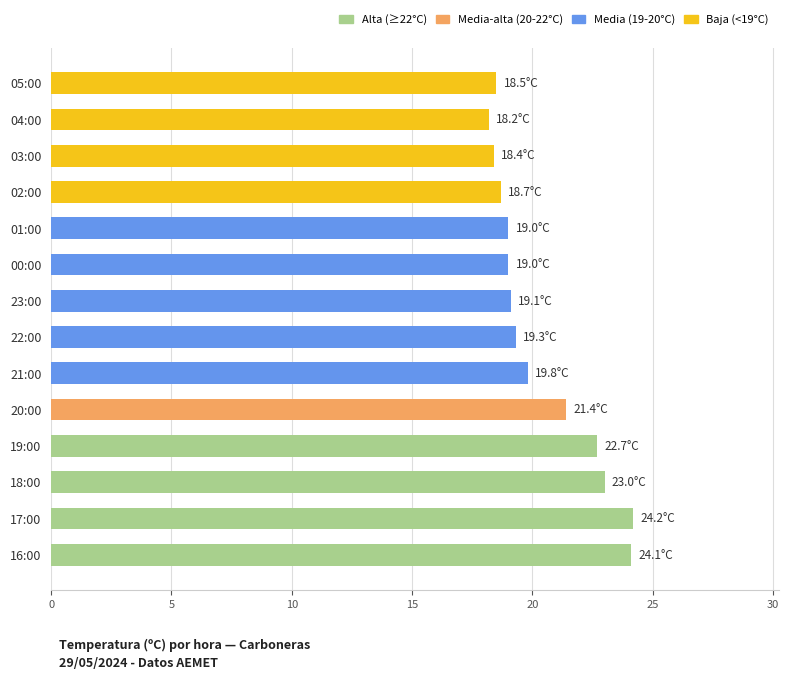

Are the bars grouped side by side (vs. stacked)?

No